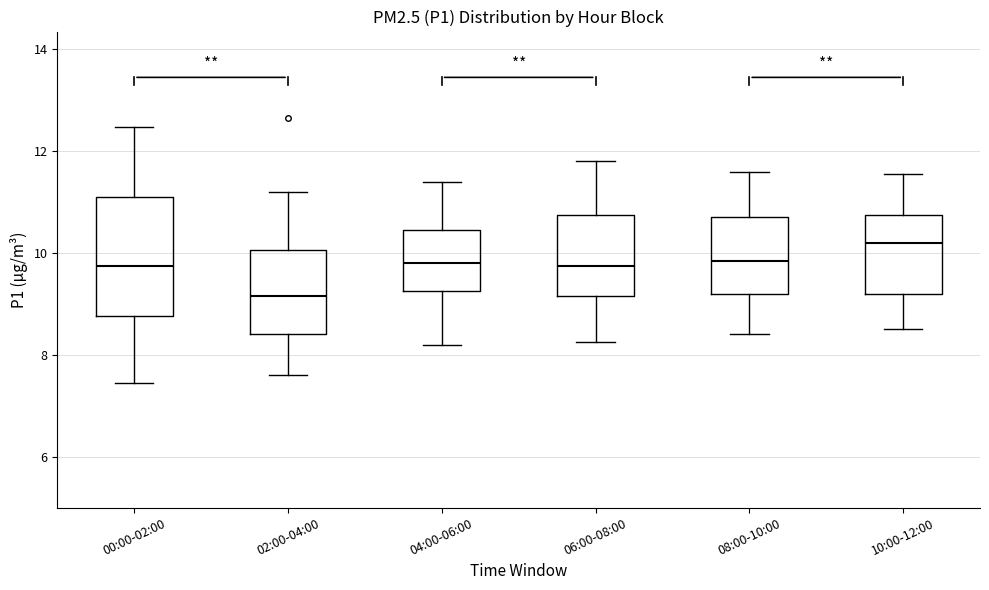

Which box's median line is the highest?

10:00-12:00